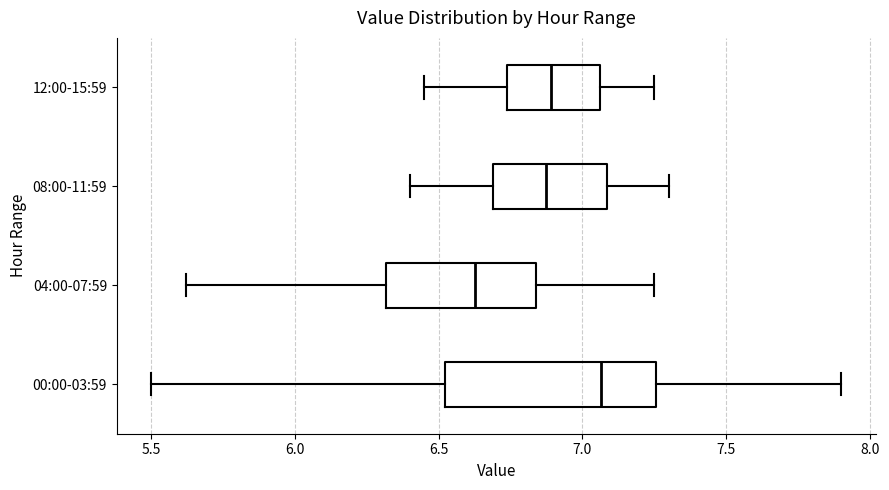

Which box's median line is the furthest to the right?

00:00-03:59